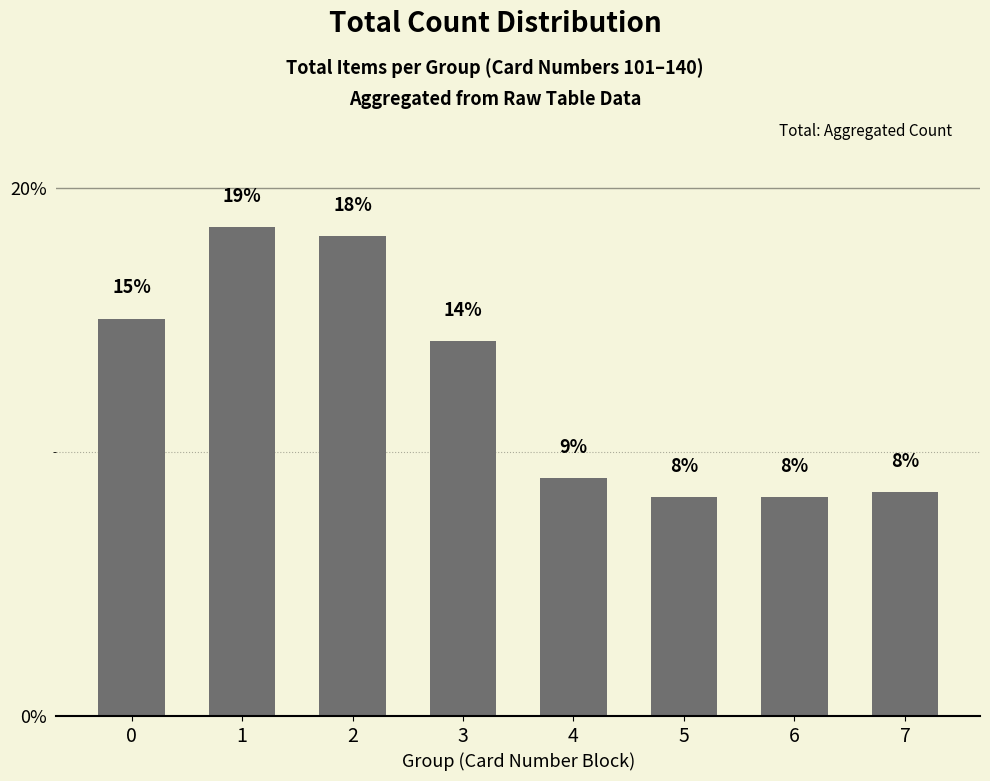

List the labels in order of value, largest first.

1, 2, 0, 3, 4, 7, 5, 6